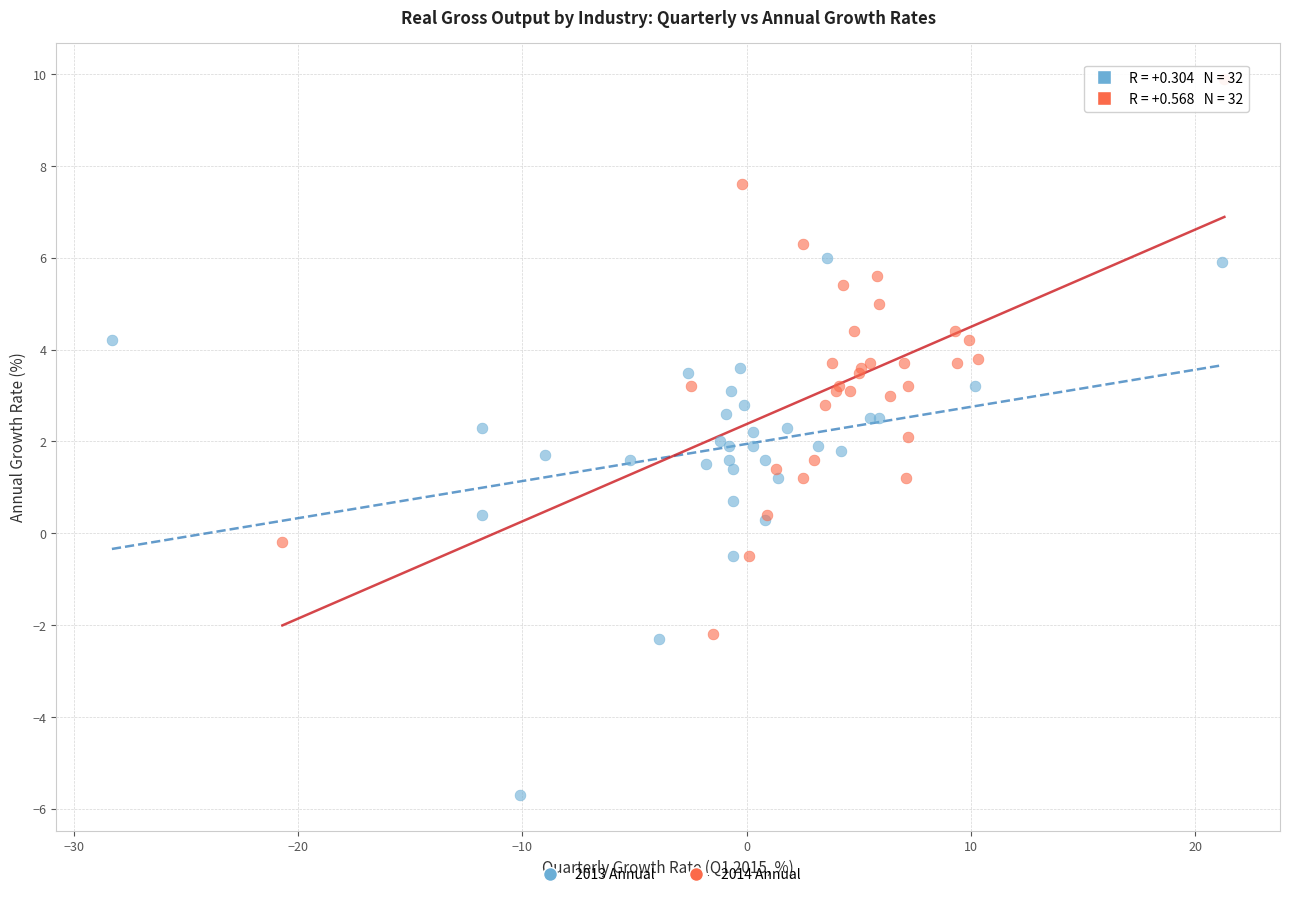

What are all the series names shown in the legend?

2013 Annual, 2014 Annual